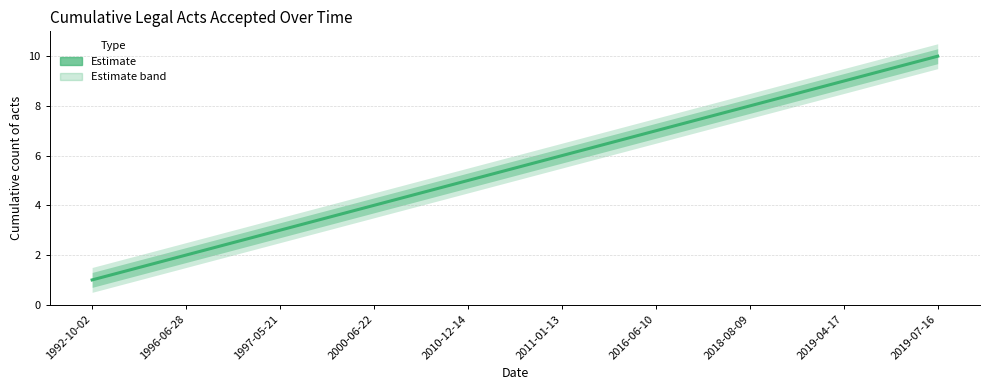

Reading right to left, what are all the values shown in this chart?

10	9	8	7	6	5	4	3	2	1